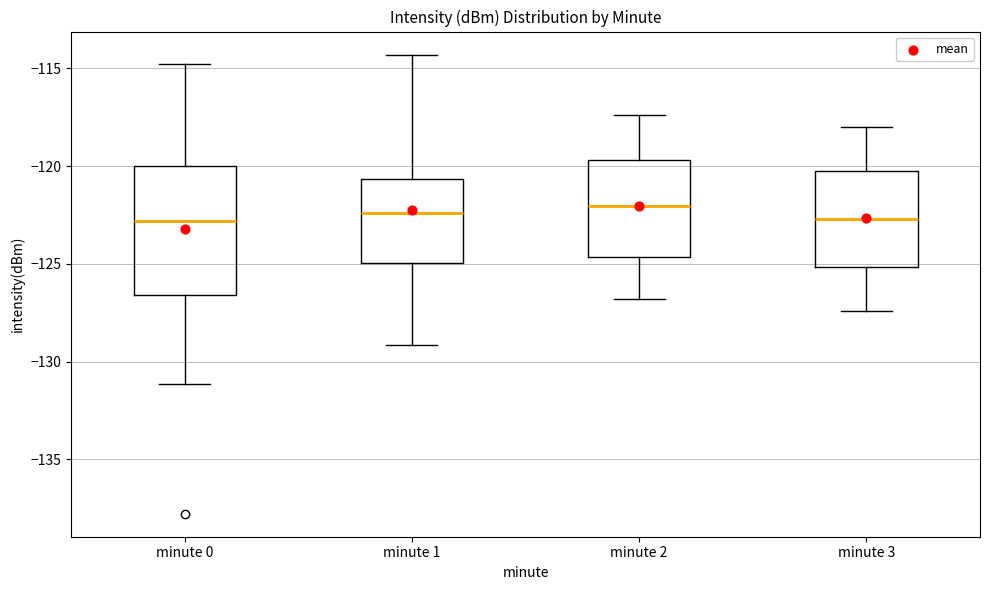

Reading left to right, read every box against the y-axis: the position of its median line, the range the box covers, and the ends of its whiskers. The values are not printed on the chart, so give them approximately, as read against the axis.

minute 0: median -123.0, box -126.5 to -120.0, whiskers -131.0 to -115.0
minute 1: median -122.5, box -125.0 to -120.5, whiskers -129.0 to -114.5
minute 2: median -122.0, box -124.5 to -119.5, whiskers -127.0 to -117.5
minute 3: median -122.5, box -125.0 to -120.5, whiskers -127.5 to -118.0